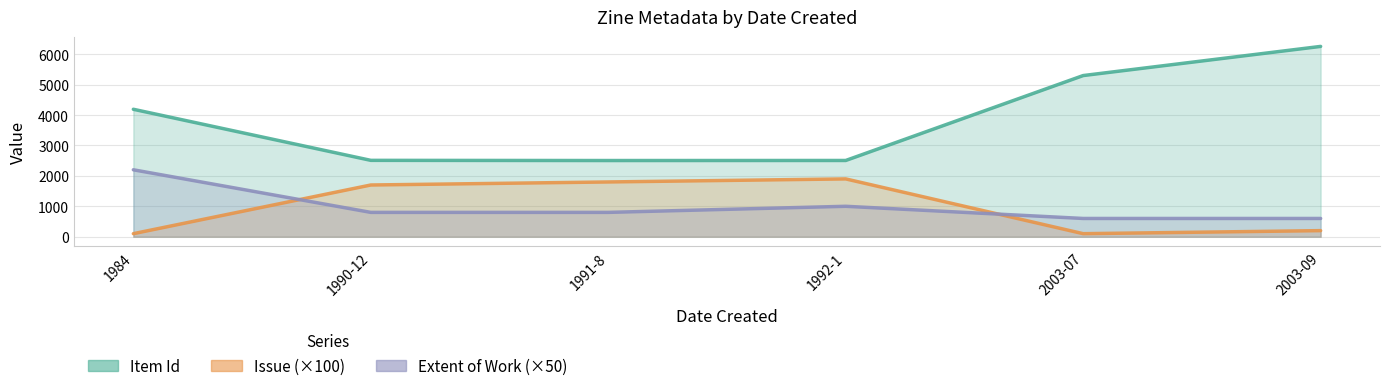

The value of Issue at 1990-12 is 1700. True or false?

True